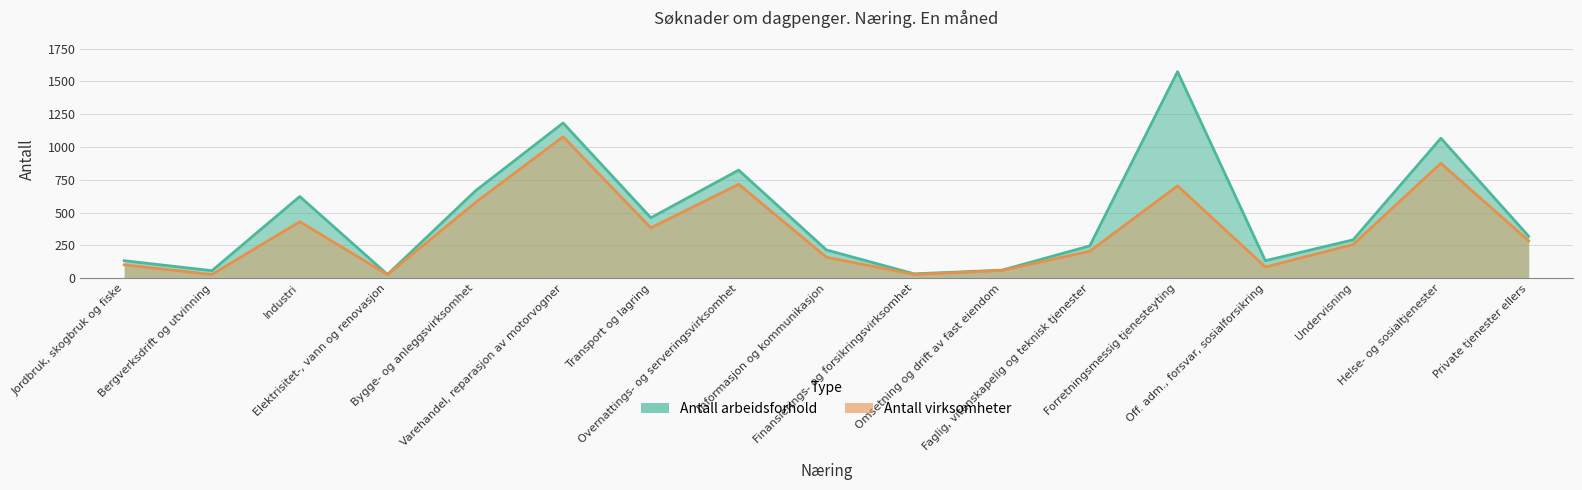

What are all the series names shown in the legend?

Antall arbeidsforhold, Antall virksomheter